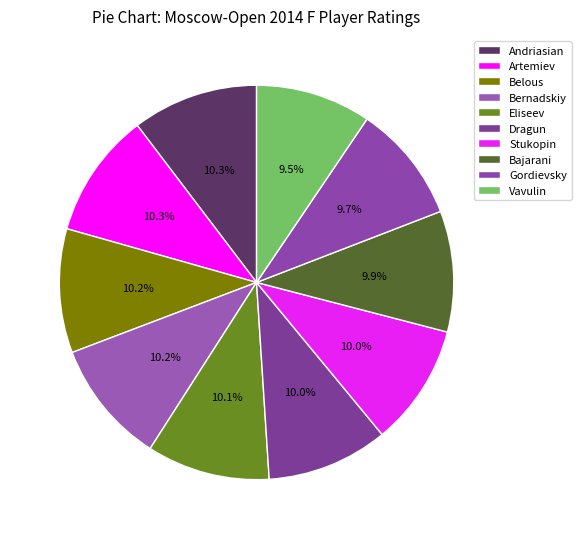

How many segments does this pie chart have?

10